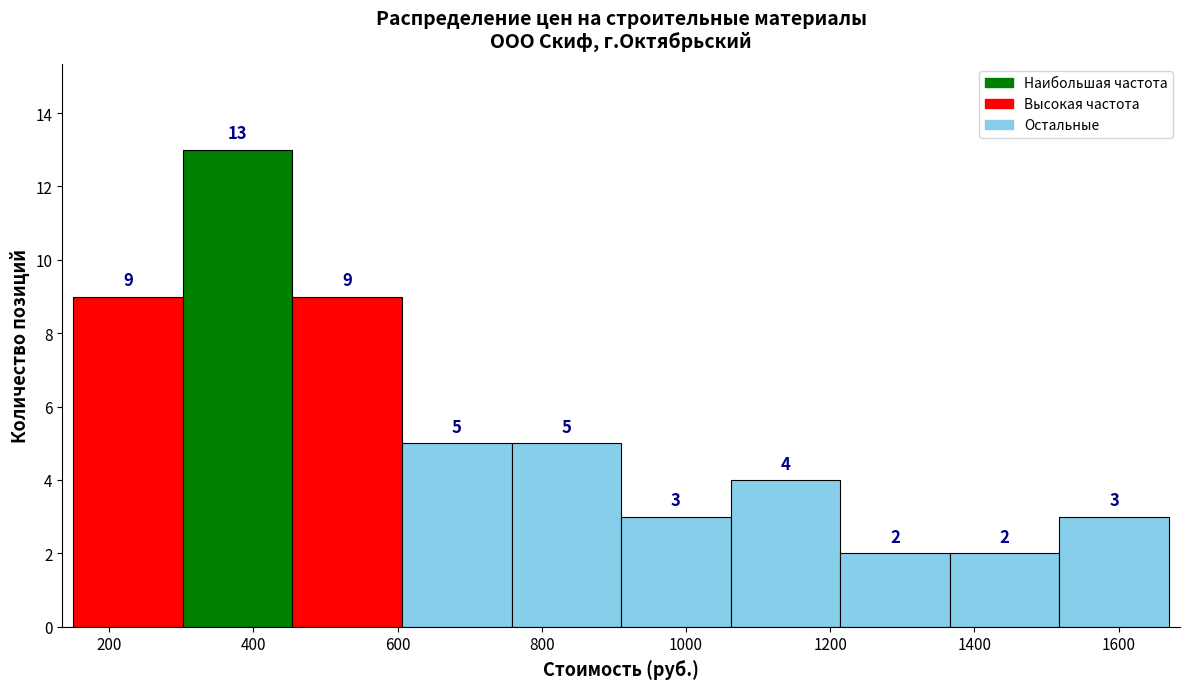

Reading left to right, transcribe this chart: for each bar, give the range it covers on the x-axis and its height. The bar edges are not printed on the chart, so give them approximately, as read against the axis.

150 to 302: 9
302 to 454: 13
454 to 606: 9
606 to 758: 5
758 to 910: 5
910 to 1062: 3
1062 to 1214: 4
1214 to 1366: 2
1366 to 1518: 2
1518 to 1670: 3